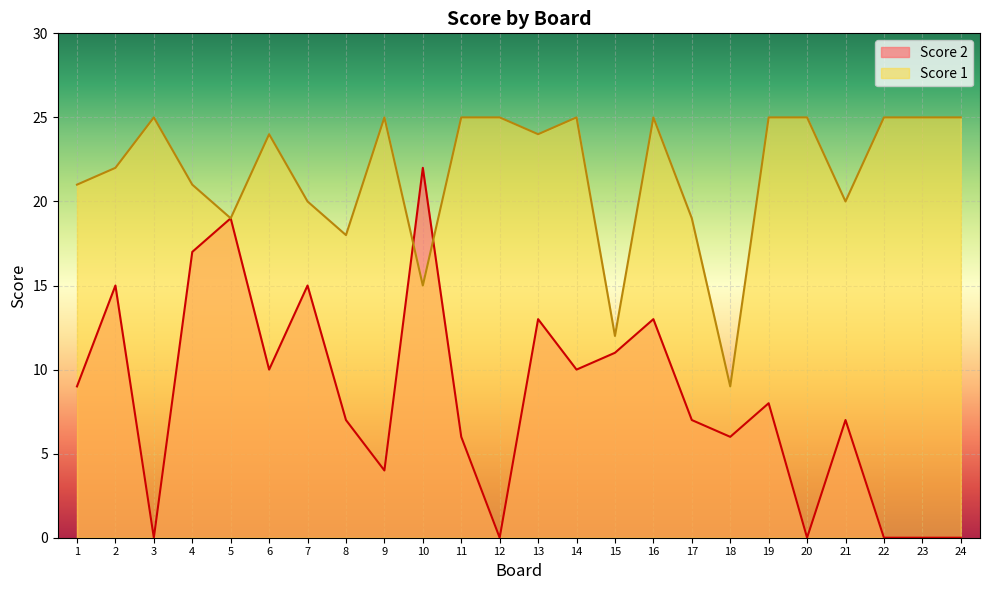

What is the value of the Score 1 point at the 14th from the left?

25